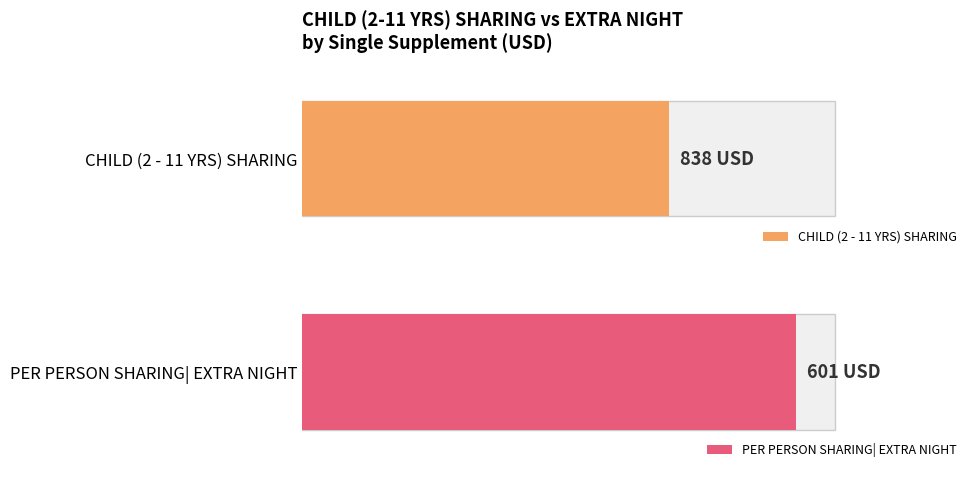

How many bars are there in each group?

2